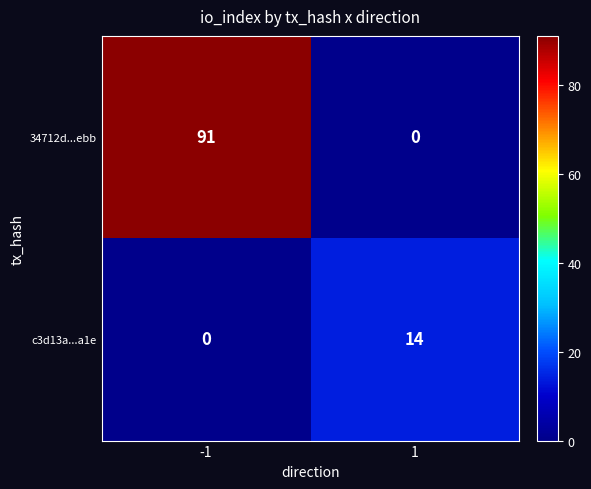

What is the difference between the highest and lowest values at 1?

14